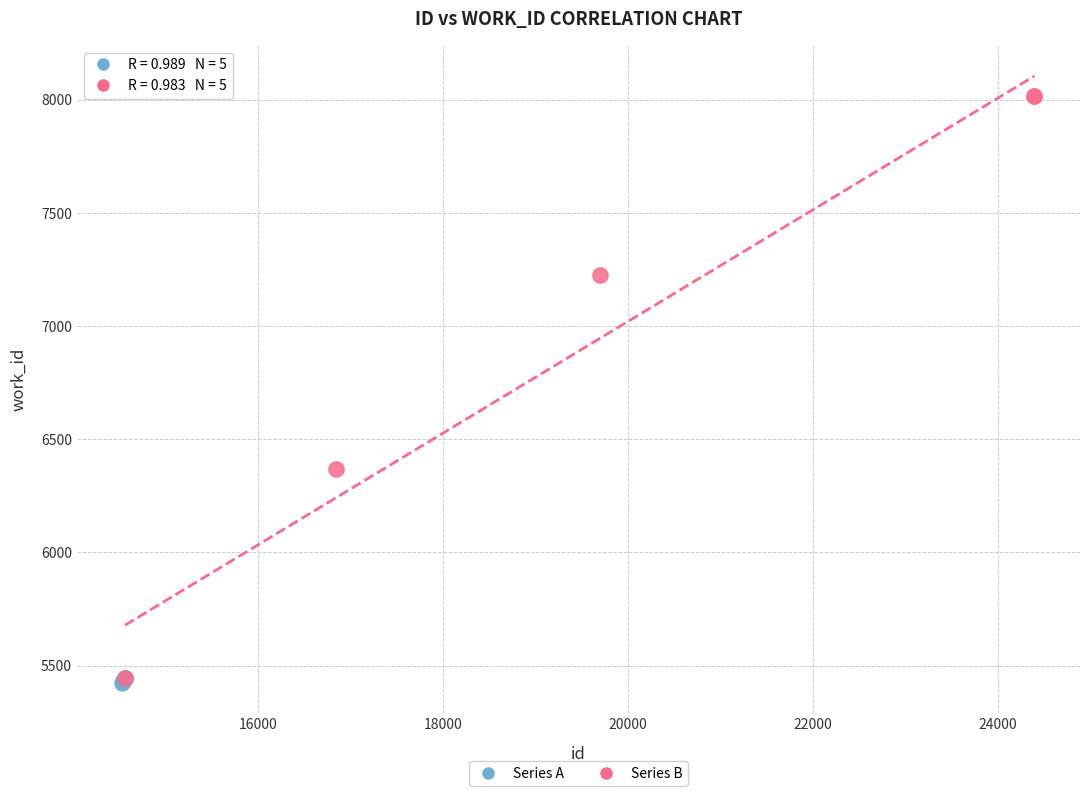

Which series reaches the maximum Y coordinate?

Series B